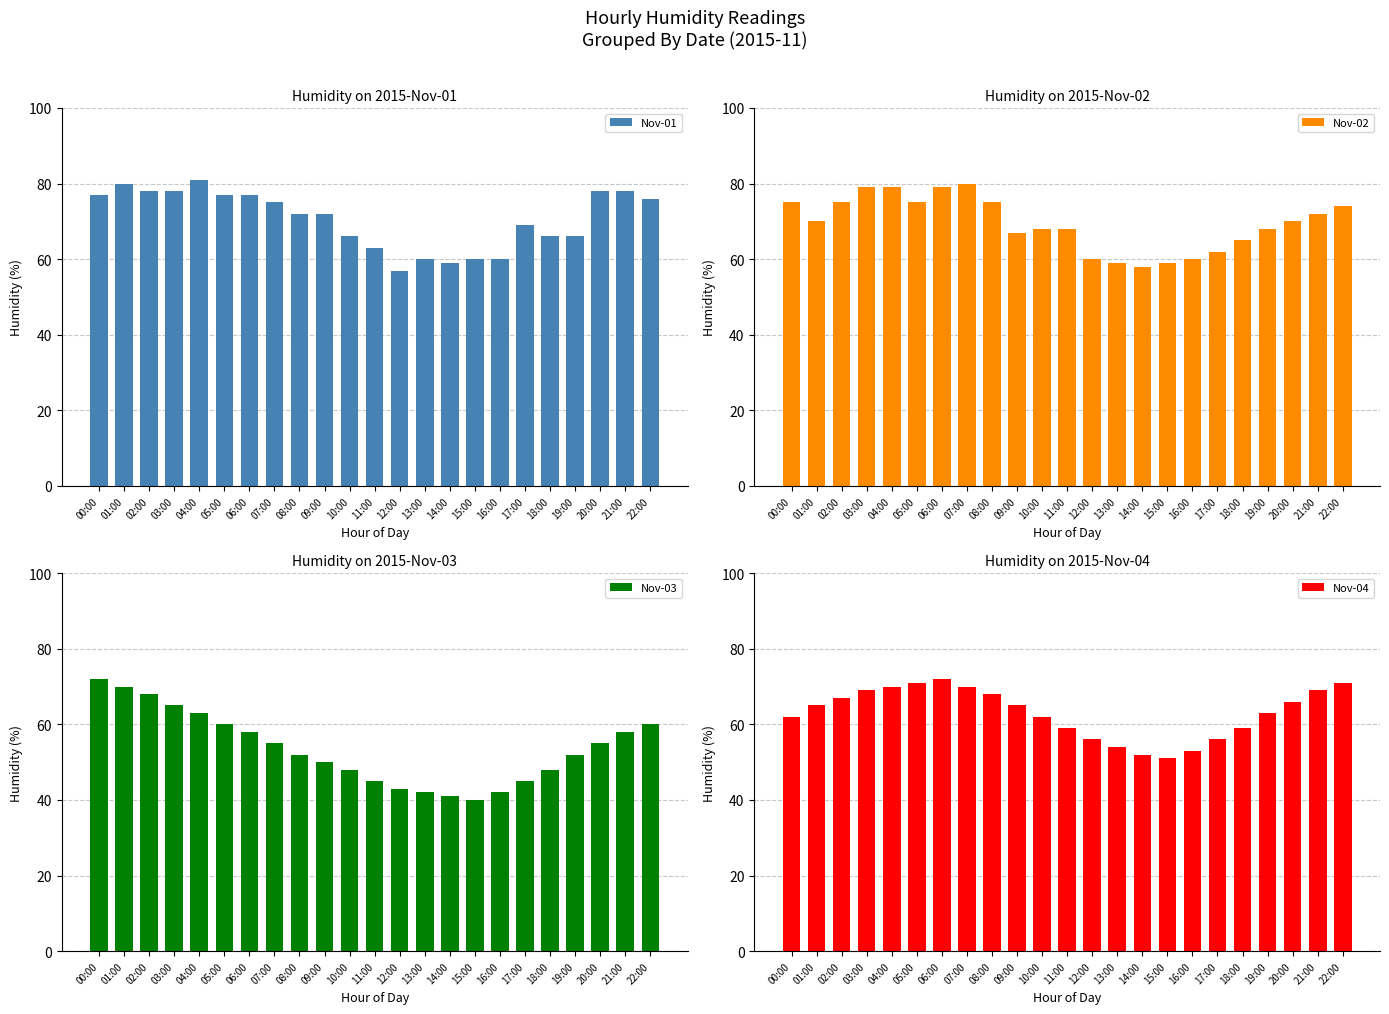

How many data points does each series have?

23